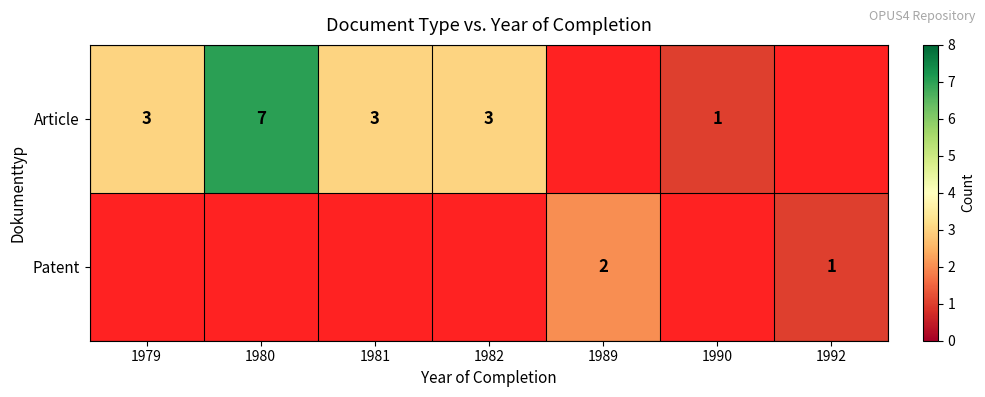

The Patent series shows 0 at 1992. True or false?

False